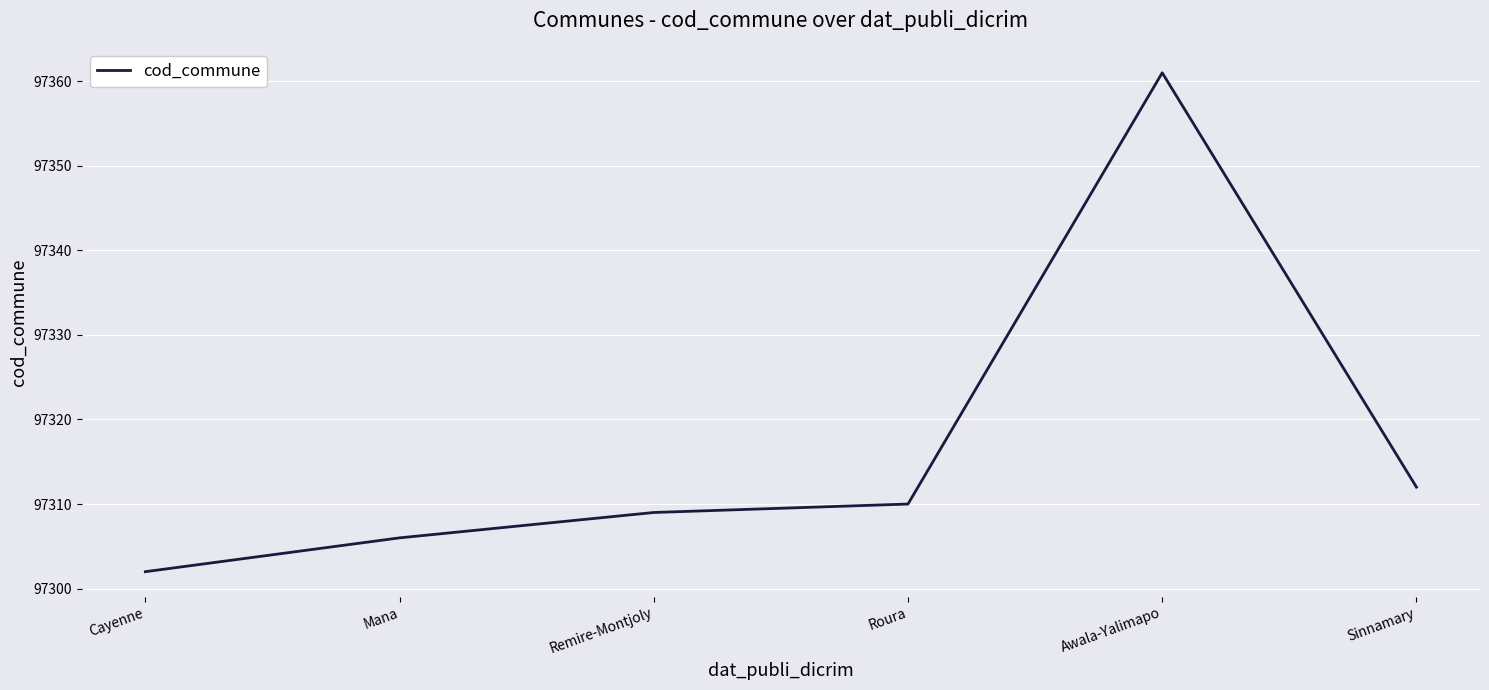

What is the difference between the values at Cayenne and Remire-Montjoly?

7